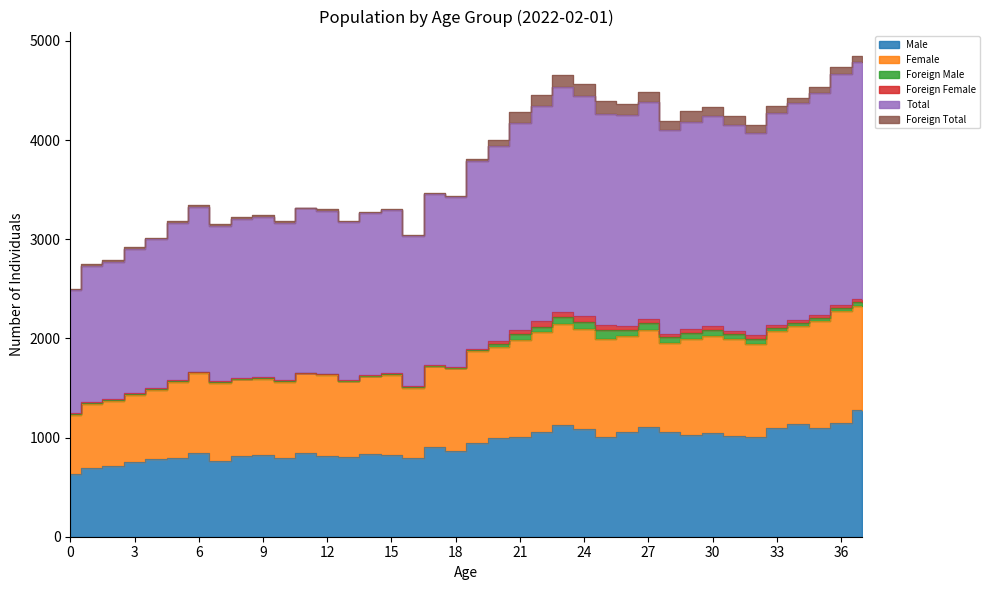

Rank the categories by Male value from lowest to highest.

0, 1, 2, 3, 7, 4, 16, 5, 10, 13, 12, 8, 15, 9, 14, 6, 11, 18, 17, 19, 20, 21, 32, 25, 31, 29, 30, 26, 28, 22, 24, 33, 35, 27, 23, 34, 36, 37